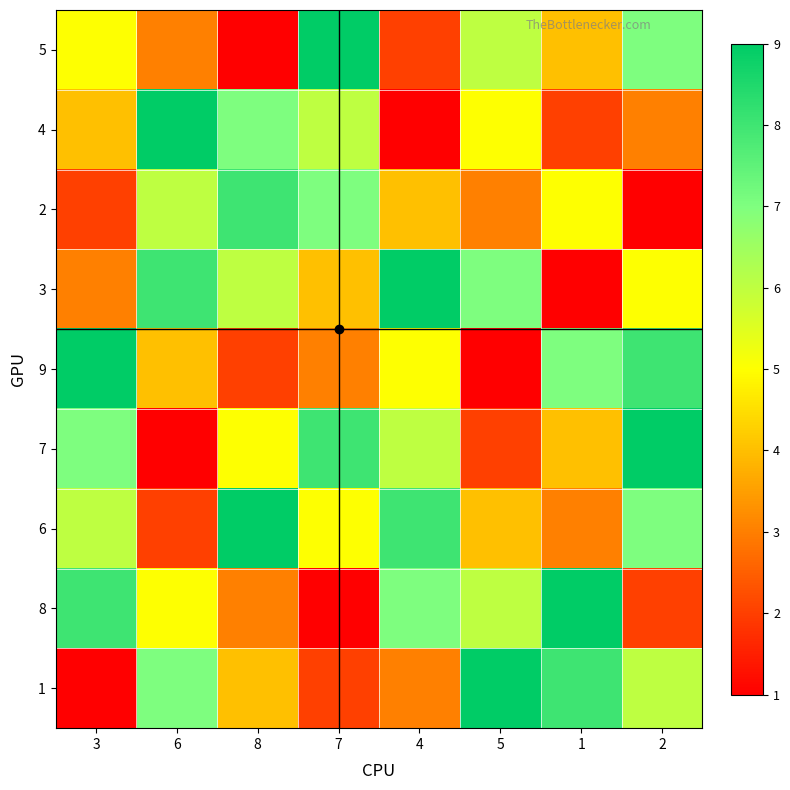

Reading left to right, what are all the values shown in this chart?

5: 3=5	6=3	8=1	7=9	4=2	5=6	1=4	2=7
4: 3=4	6=9	8=7	7=6	4=1	5=5	1=2	2=3
2: 3=2	6=6	8=8	7=7	4=4	5=3	1=5	2=1
3: 3=3	6=8	8=6	7=4	4=9	5=7	1=1	2=5
9: 3=9	6=4	8=2	7=3	4=5	5=1	1=7	2=8
7: 3=7	6=1	8=5	7=8	4=6	5=2	1=4	2=9
6: 3=6	6=2	8=9	7=5	4=8	5=4	1=3	2=7
8: 3=8	6=5	8=3	7=1	4=7	5=6	1=9	2=2
1: 3=1	6=7	8=4	7=2	4=3	5=9	1=8	2=6